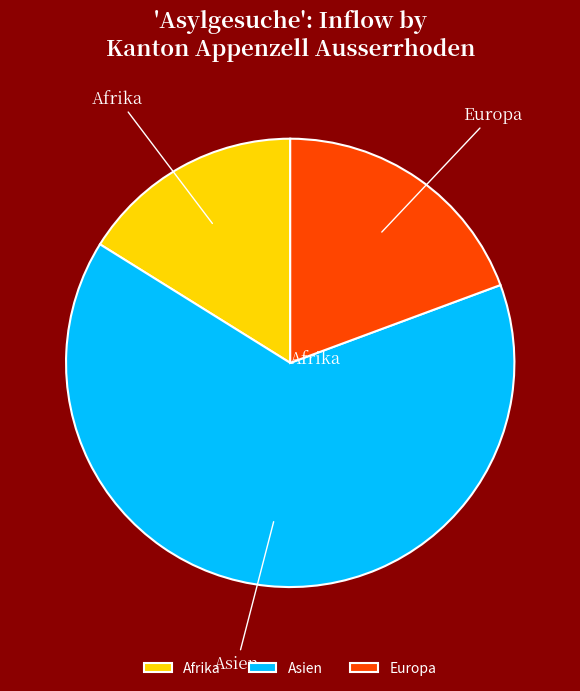

Between Europa and Afrika, which is larger?

Europa